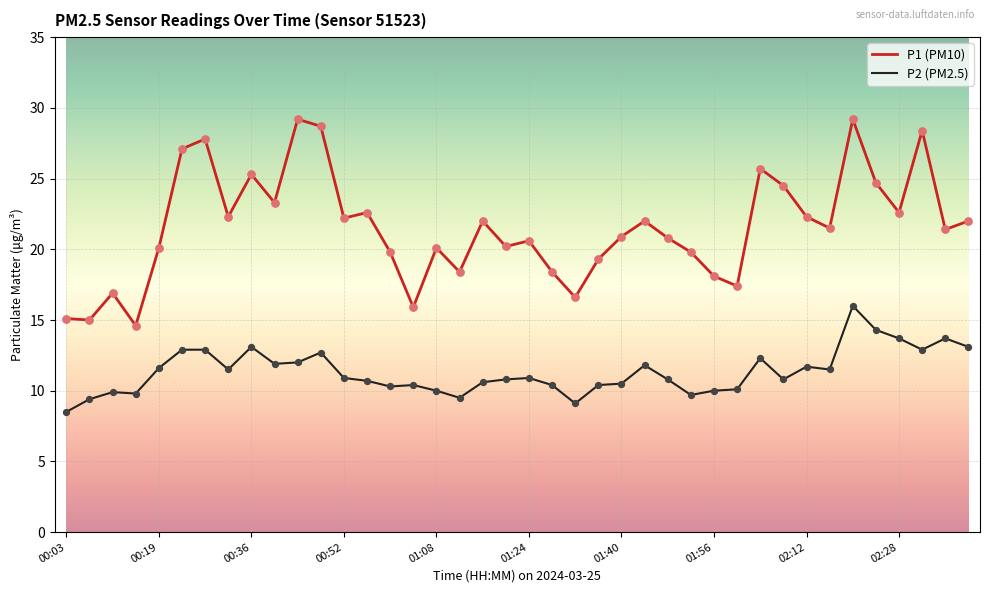

Which series has the largest range (max minus min)?

P1 (PM10)